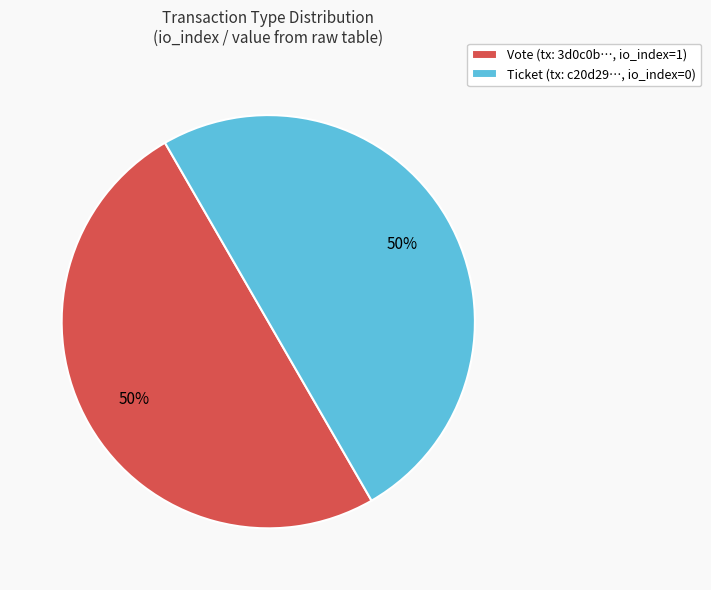

Approximately how many times larger is the value at Ticket (tx: c20d29…, io_index=0) compared to Vote (tx: 3d0c0b…, io_index=1)?

1.0